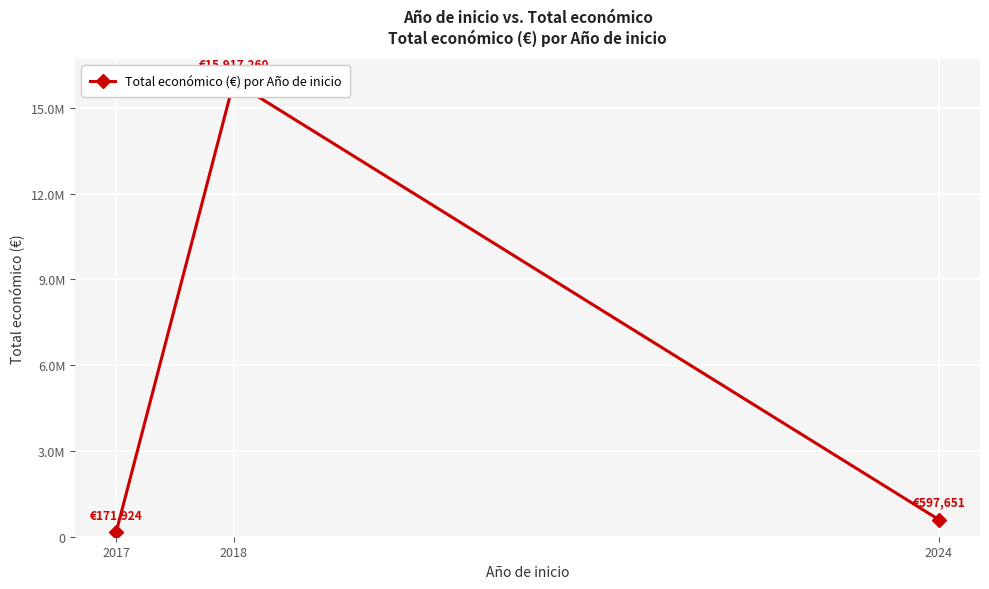

At which category does the chart reach its peak across all series?

2018